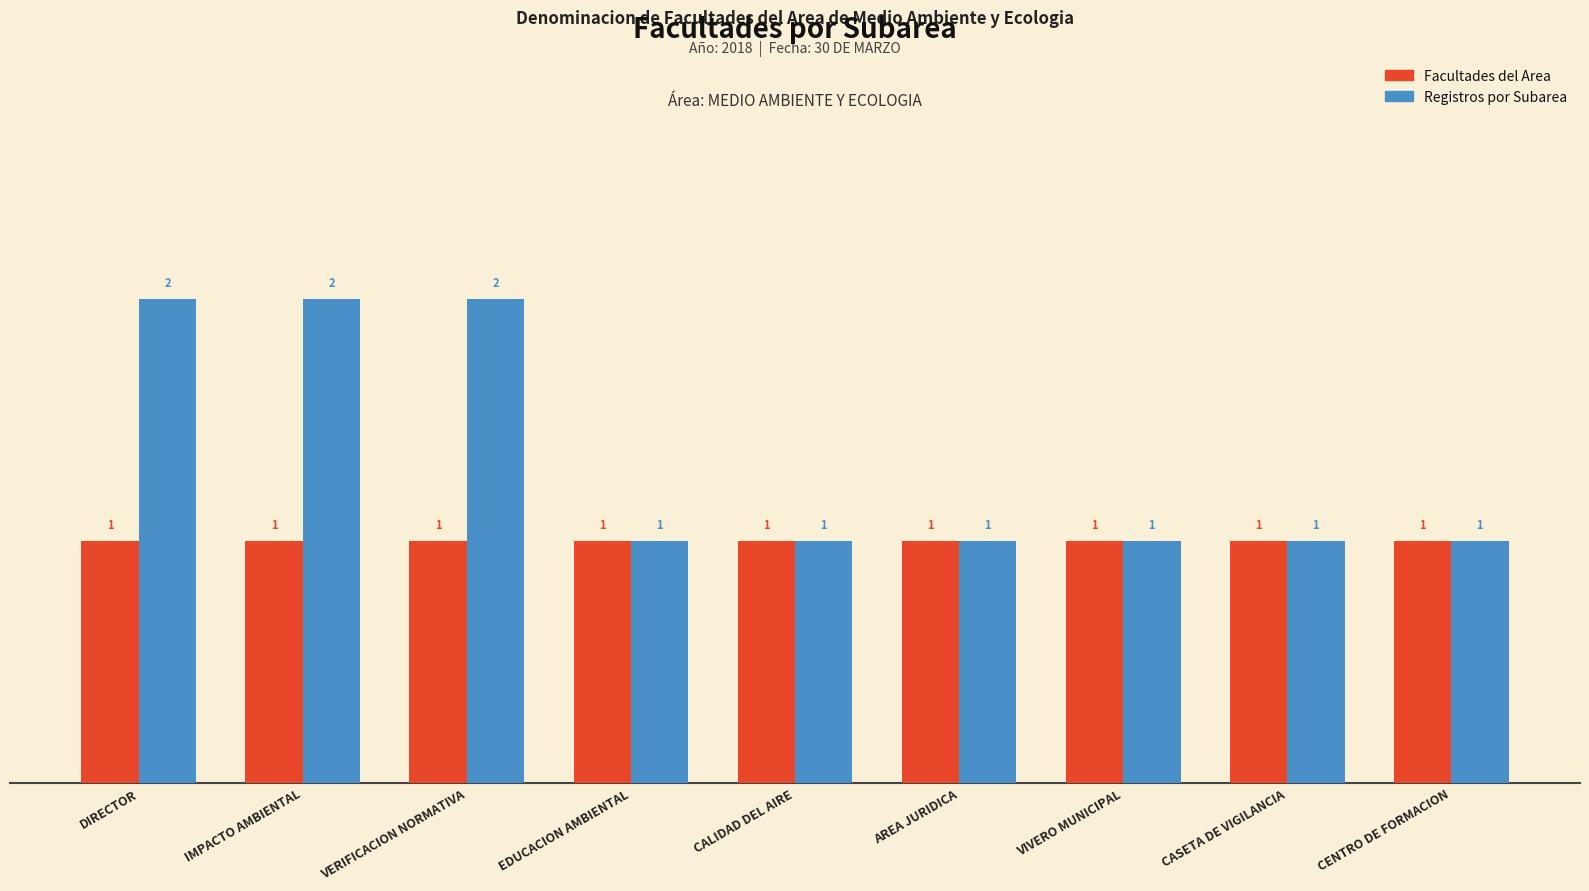

What are all the series names shown in the legend?

Facultades del Area, Registros por Subarea